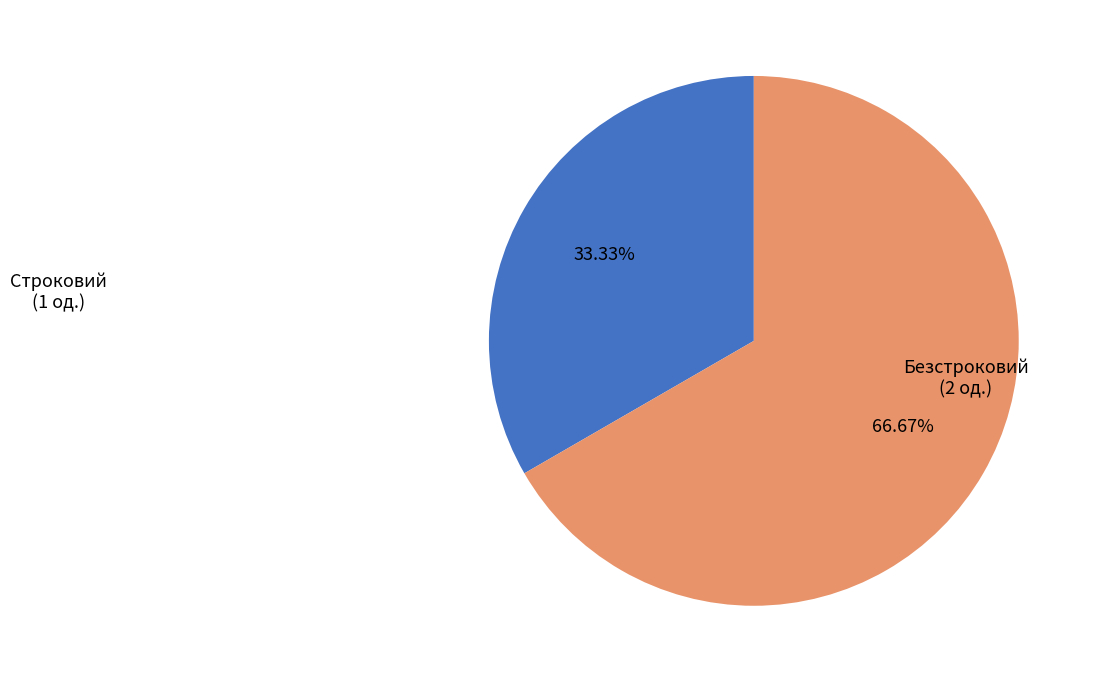

Between Безстроковий and Строковий, which is larger?

Безстроковий